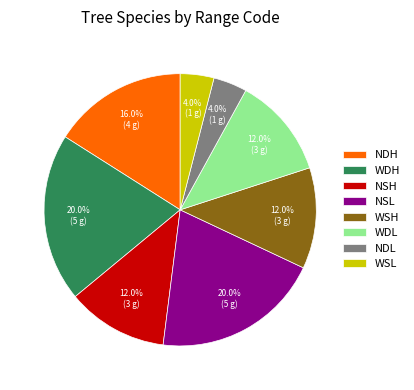

Which has a higher value, NDL or WSH?

WSH